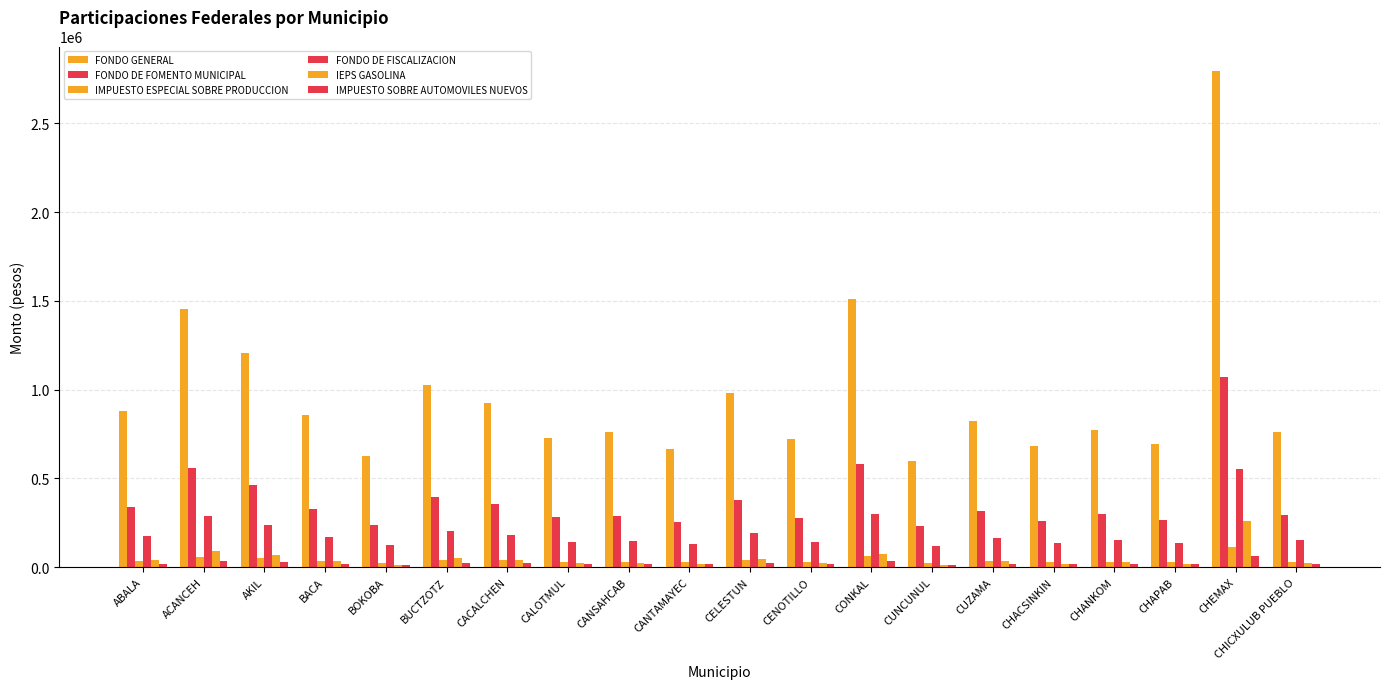

What is the label of the 2nd bar from the left?

ACANCEH